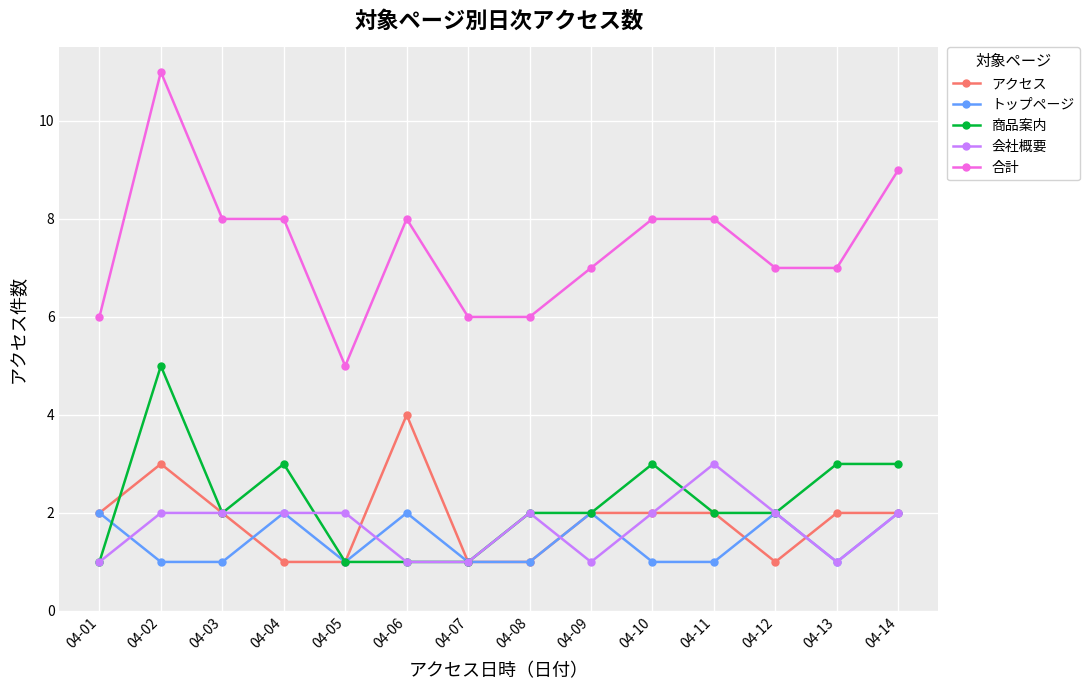

True or false: 合計 and トップページ cross at least once.

False